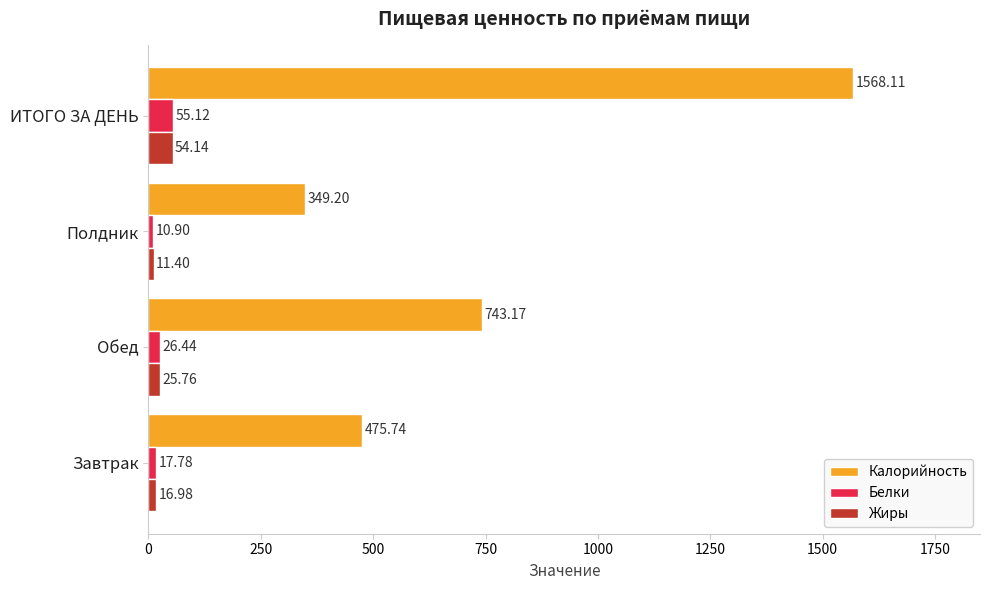

What is the difference between the maximum and minimum values in the Калорийность series?

1218.9